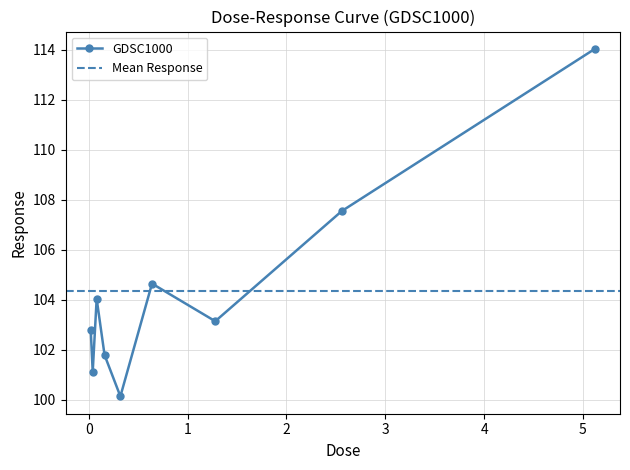

What is the difference between the maximum and minimum values?

13.9